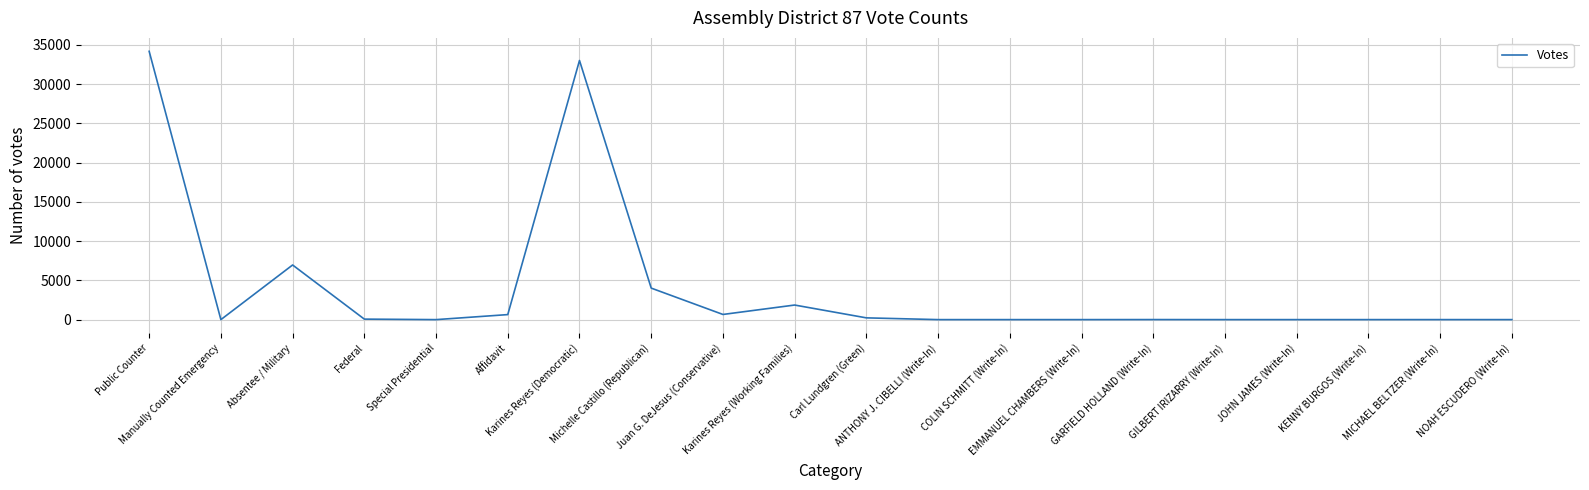

Is it true that the value at MICHAEL BELTZER (Write-In) is 1?

False